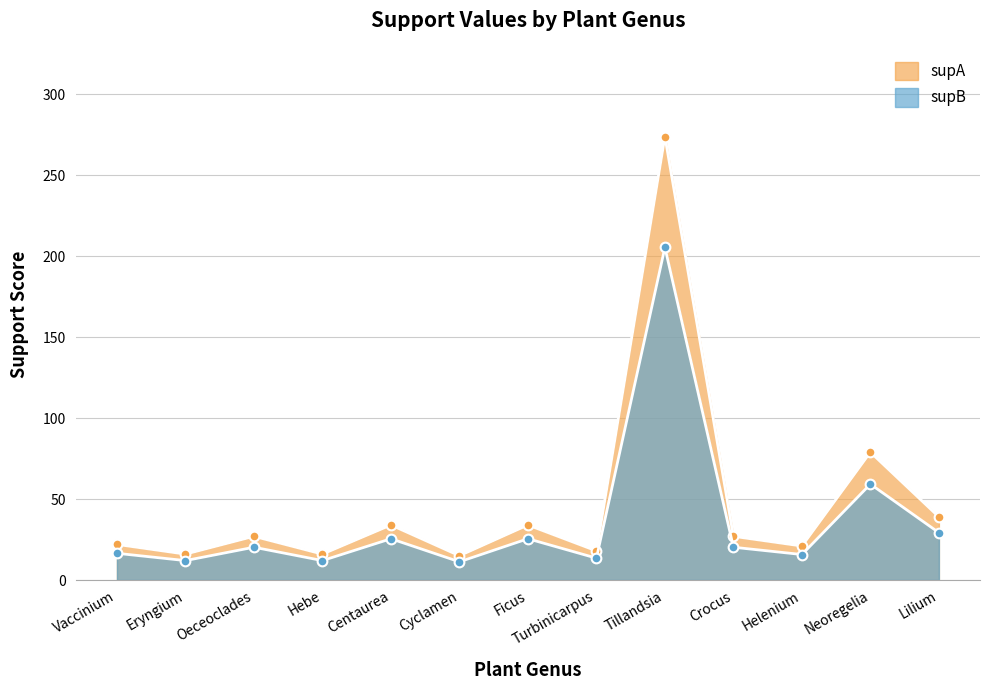

In supA, how many points are higher than both neighbors (excluding endpoints)?

5